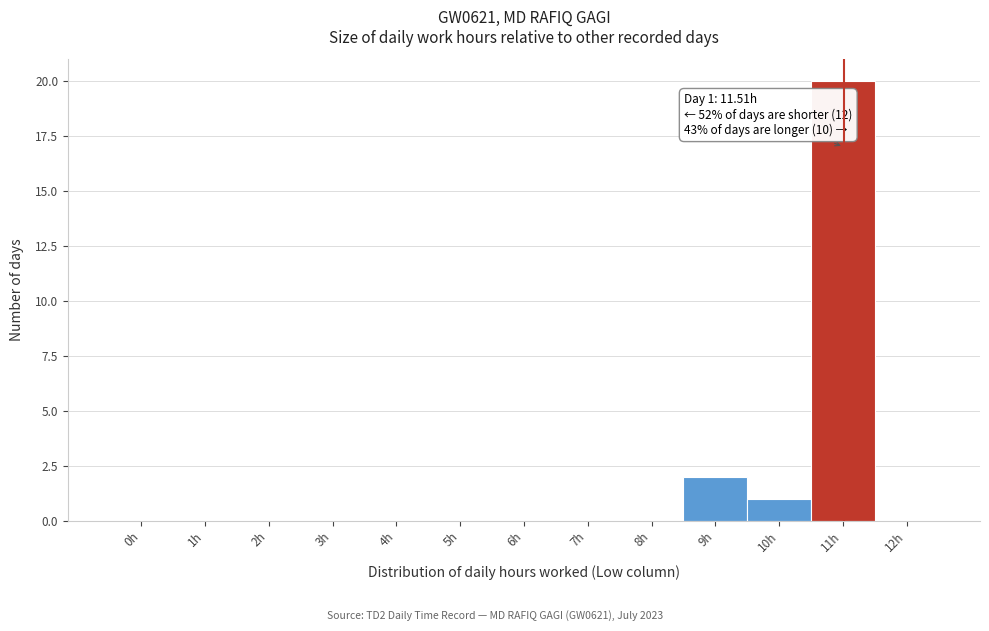

Reading right to left, transcribe all the data shown in this chart.

12h=0	11h=20	10h=1	9h=2	8h=0	7h=0	6h=0	5h=0	4h=0	3h=0	2h=0	1h=0	0h=0